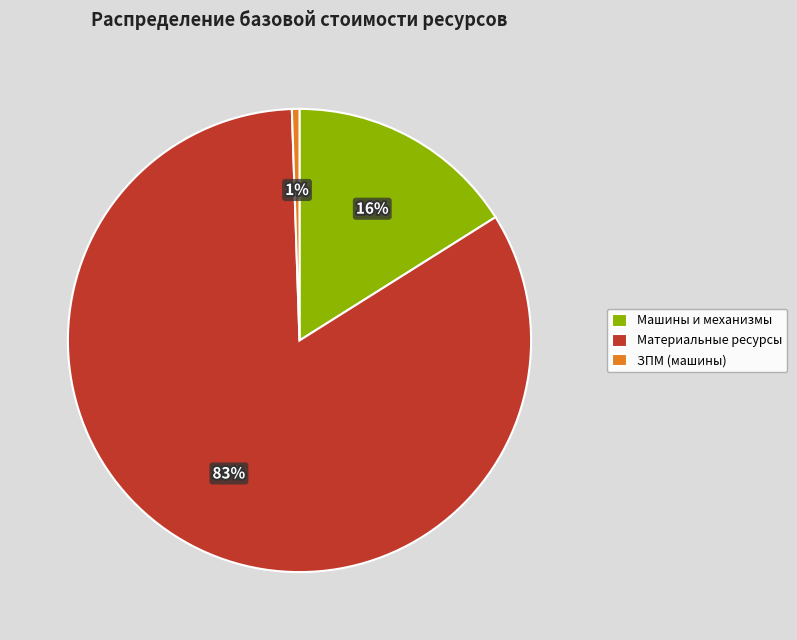

Is Материальные ресурсы the majority of the pie?

Yes